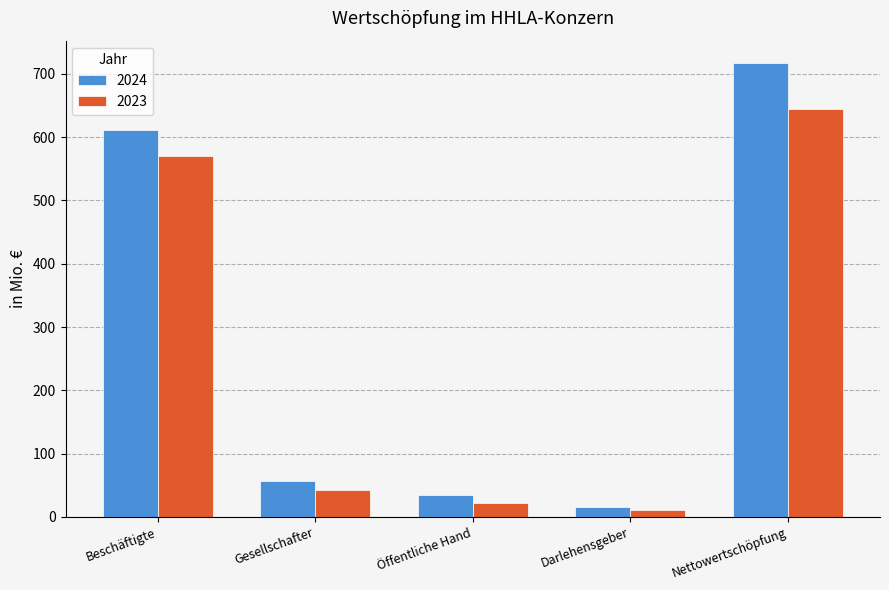

What is the label of the 5th bar from the left?

Nettowertschöpfung